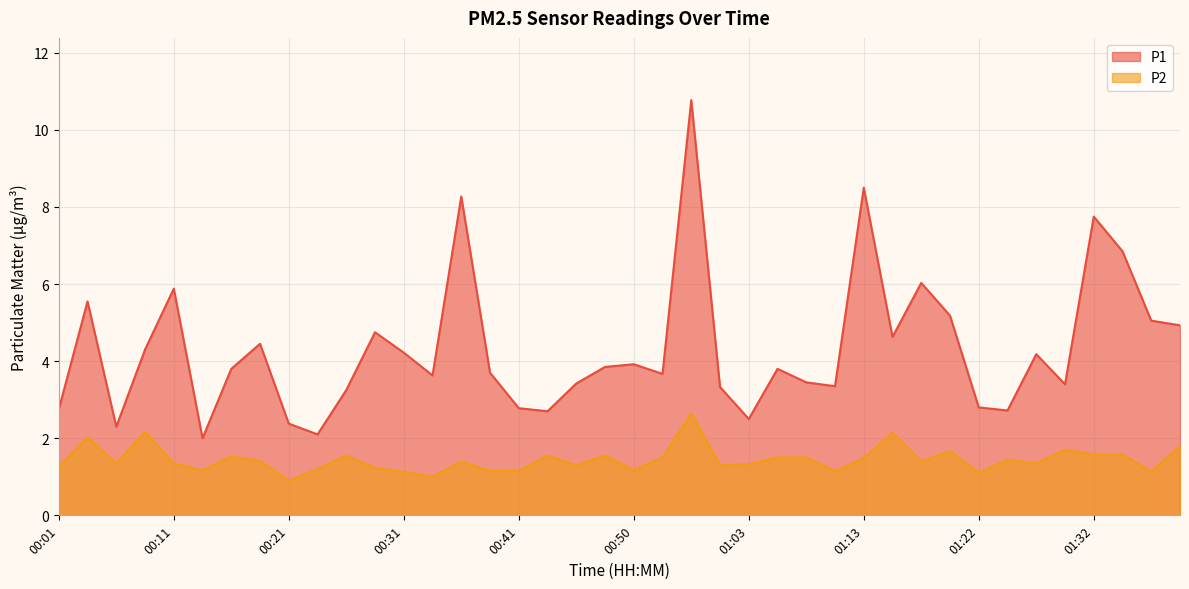

True or false: P2 has more than 2 points higher than both neighbors.

True